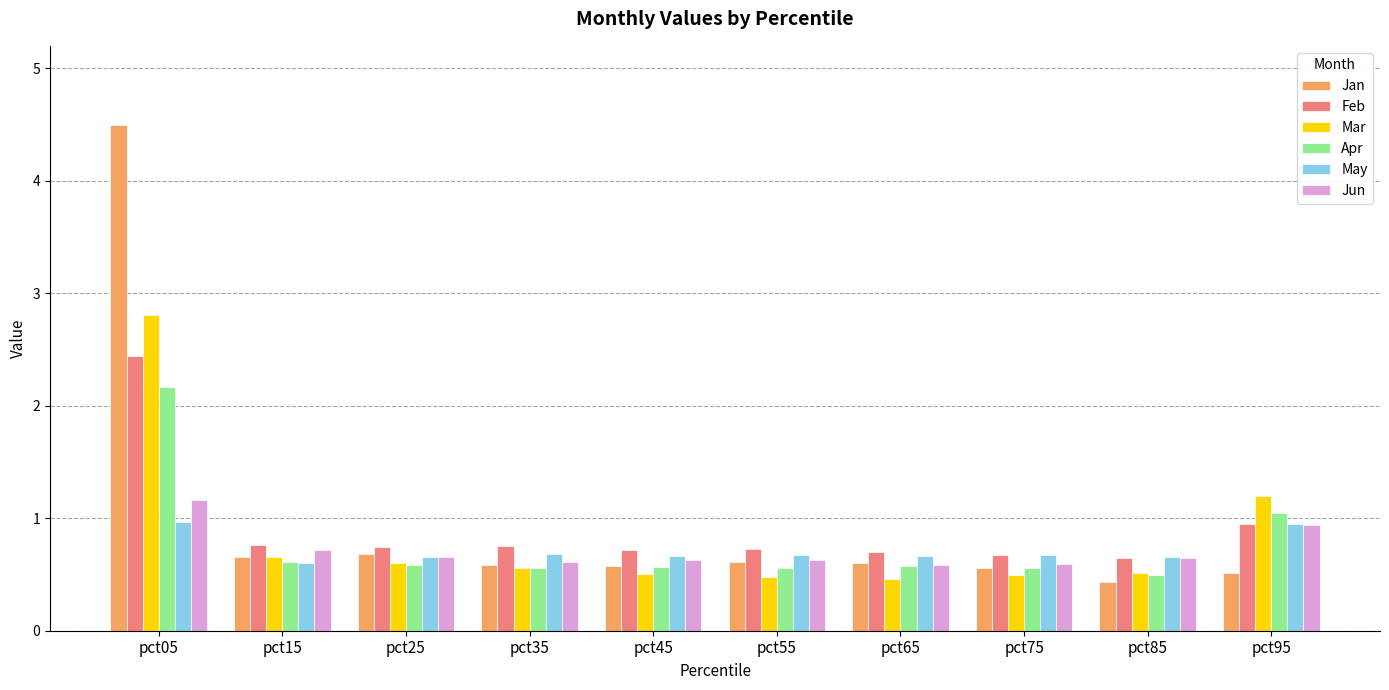

What is the difference between the Jan values at pct05 and pct35?

3.9